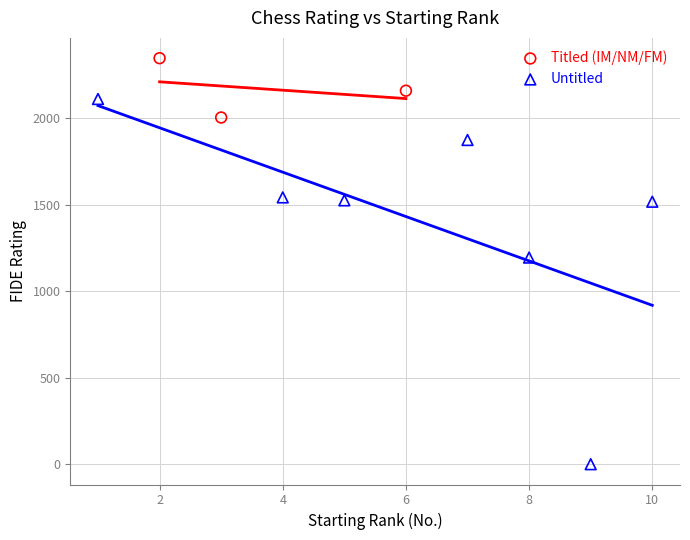

Which series contains the lowest Y value?

Untitled